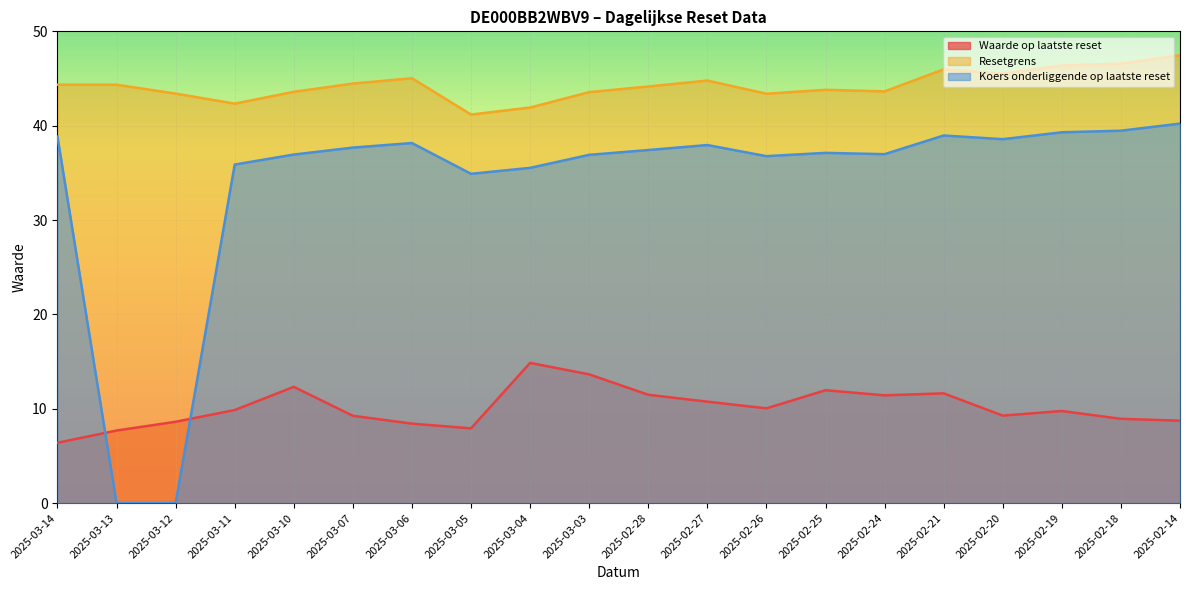

Reading left to right, extract all data points from this chart.

Waarde op laatste reset: 6.4	7.7	8.6	9.9	12.3	9.2	8.4	7.9	14.9	13.6	11.5	10.8	10.0	12.0	11.4	11.6	9.3	9.8	8.9	8.7
Resetgrens: 44.3	44.3	43.4	42.3	43.6	44.5	45.0	41.2	41.9	43.6	44.2	44.8	43.4	43.8	43.6	46.0	45.5	46.4	46.6	47.5
Koers onderliggende op laatste reset: 38.9	0.0	0.0	35.9	36.9	37.7	38.2	34.9	35.5	36.9	37.4	38.0	36.8	37.1	37.0	39.0	38.6	39.3	39.5	40.2